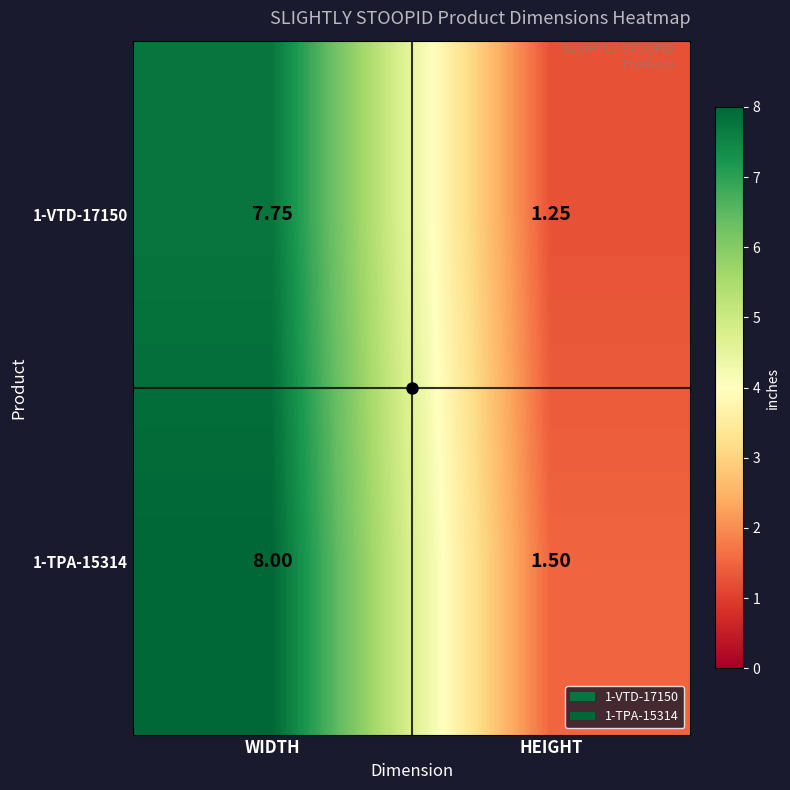

Is the value of 1-VTD-17150 at HEIGHT greater than the value of 1-TPA-15314 at HEIGHT?

No